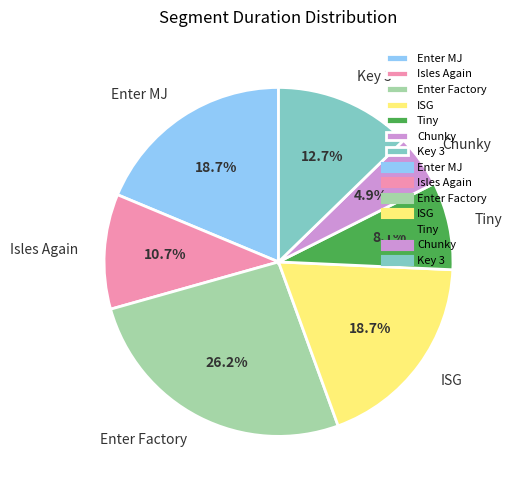

Combined, do Isles Again and ISG account for over 50%?

No